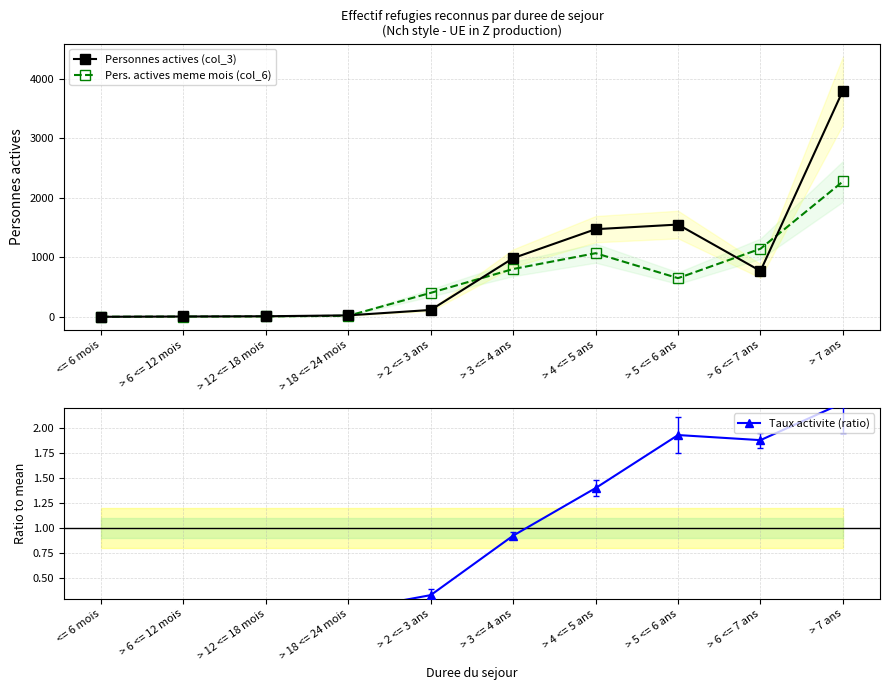

True or false: Personnes actives (col_3) has more than 2 points higher than both neighbors.

False